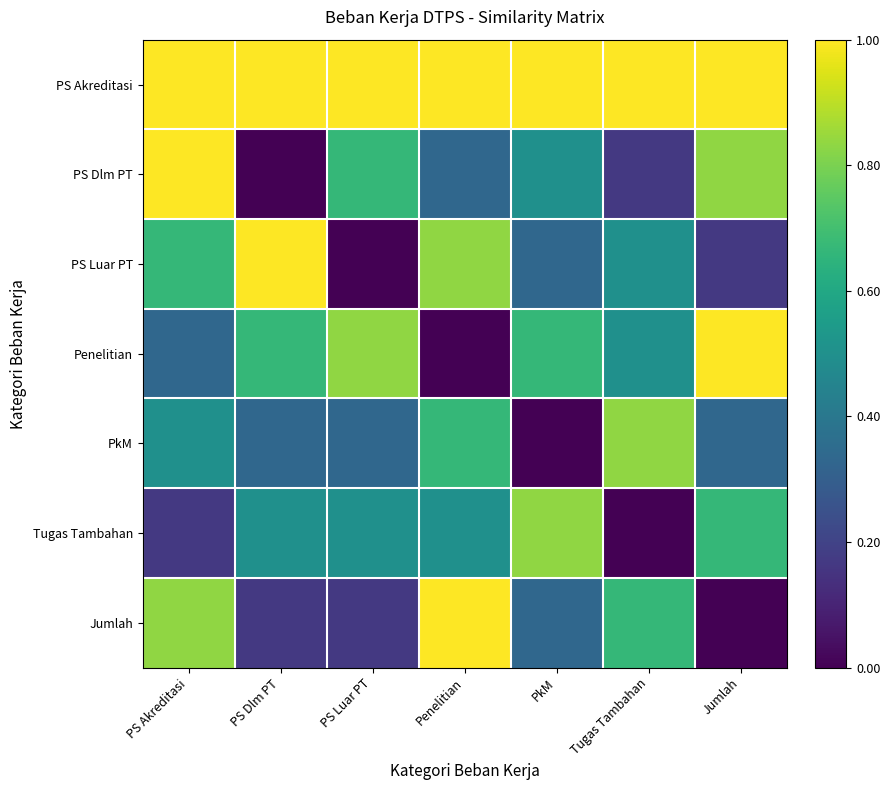

Reading left to right, what are all the values shown in this chart?

PS Akreditasi: PS Akreditasi=1.0	PS Dlm PT=1.0	PS Luar PT=1.0	Penelitian=1.0	PkM=1.0	Tugas Tambahan=1.0	Jumlah=1.0
PS Dlm PT: PS Akreditasi=1.0	PS Dlm PT=0.0	PS Luar PT=0.7	Penelitian=0.3	PkM=0.5	Tugas Tambahan=0.2	Jumlah=0.8
PS Luar PT: PS Akreditasi=0.7	PS Dlm PT=1.0	PS Luar PT=0.0	Penelitian=0.8	PkM=0.3	Tugas Tambahan=0.5	Jumlah=0.2
Penelitian: PS Akreditasi=0.3	PS Dlm PT=0.7	PS Luar PT=0.8	Penelitian=0.0	PkM=0.7	Tugas Tambahan=0.5	Jumlah=1.0
PkM: PS Akreditasi=0.5	PS Dlm PT=0.3	PS Luar PT=0.3	Penelitian=0.7	PkM=0.0	Tugas Tambahan=0.8	Jumlah=0.3
Tugas Tambahan: PS Akreditasi=0.2	PS Dlm PT=0.5	PS Luar PT=0.5	Penelitian=0.5	PkM=0.8	Tugas Tambahan=0.0	Jumlah=0.7
Jumlah: PS Akreditasi=0.8	PS Dlm PT=0.2	PS Luar PT=0.2	Penelitian=1.0	PkM=0.3	Tugas Tambahan=0.7	Jumlah=0.0